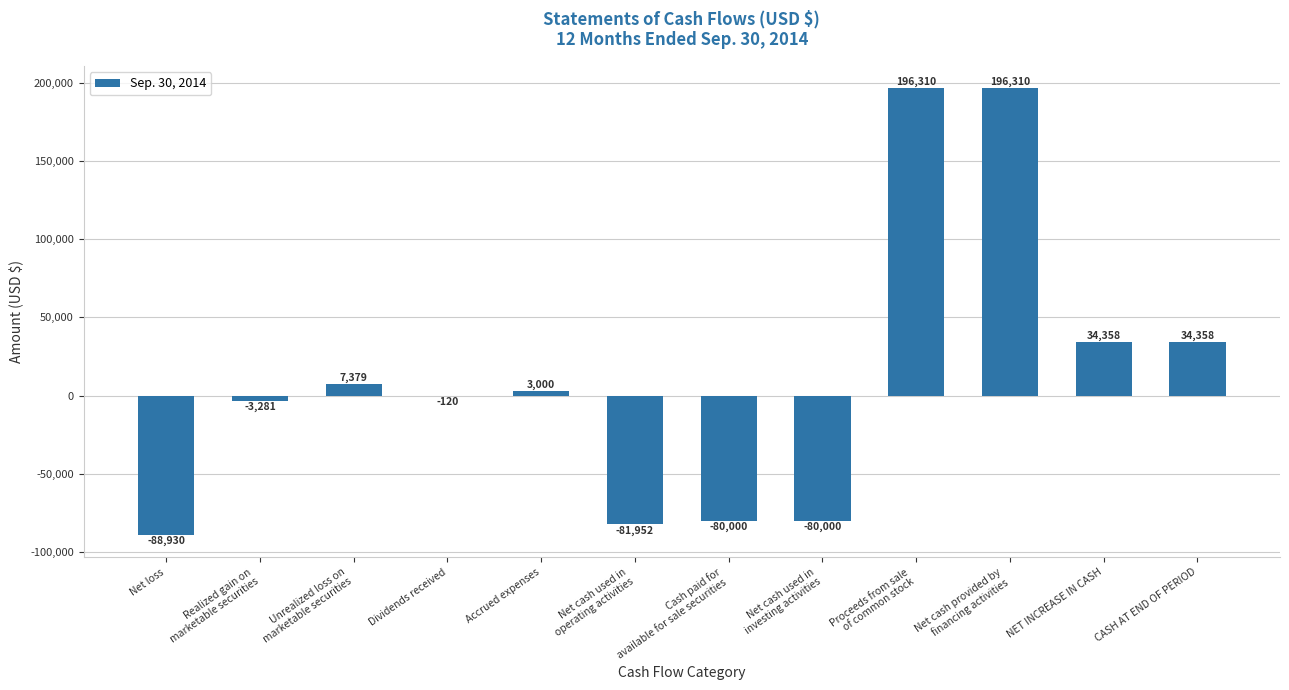

What is the greatest value displayed?

196310